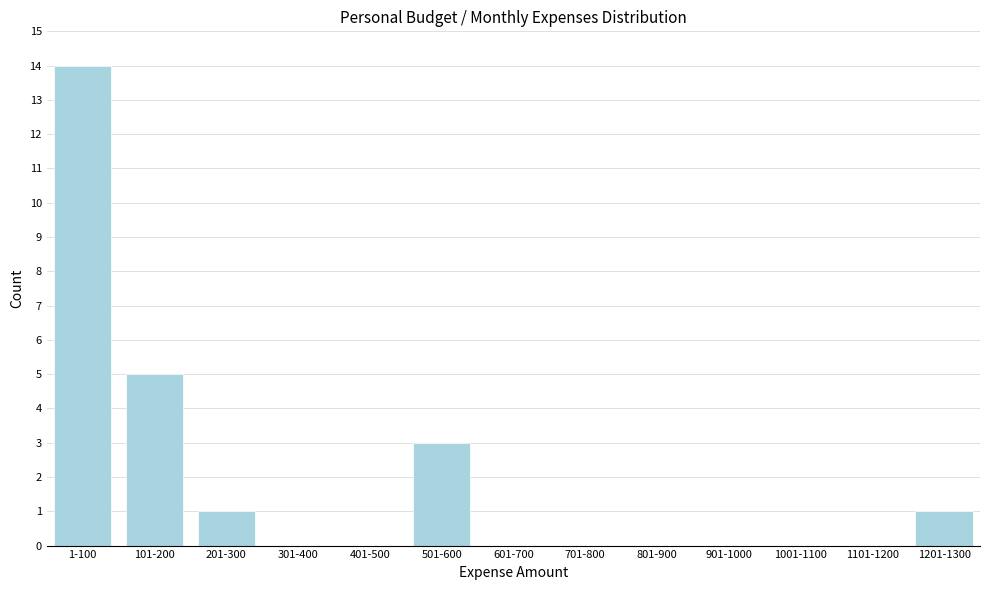

Reading left to right, what are all the values shown in this chart?

1-100=14	101-200=5	201-300=1	301-400=0	401-500=0	501-600=3	601-700=0	701-800=0	801-900=0	901-1000=0	1001-1100=0	1101-1200=0	1201-1300=1